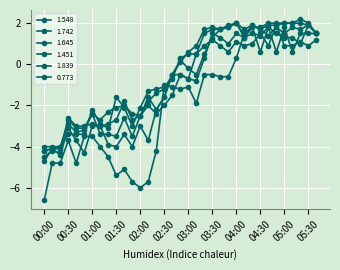

Reading left to right, list all the values displayed in this chart.

1.548: 00:00=-4.7	00:10=-4.1	00:20=-4.0	00:30=-2.9	00:40=-3.3	00:50=-3.2	01:00=-2.4	01:10=-2.7	01:20=-2.3	01:30=-2.1	01:40=-2.0	01:50=-2.4	02:00=-2.5	02:10=-2.0	02:20=-2.4	02:30=-2.0	02:40=-1.5	02:50=-0.5	03:00=-0.7	03:10=-0.8	03:20=0.3	03:30=1.5	03:40=1.3	03:50=1.0	04:00=1.5	04:10=1.3	04:20=1.5	04:30=1.4	04:40=1.8	04:50=1.5	05:00=1.3	05:10=1.3	05:20=1.0	05:30=1.9	05:40=1.5
1.742: 00:00=-4.2	00:10=-4.1	00:20=-4.1	00:30=-2.7	00:40=-3.1	00:50=-3.1	01:00=-2.4	01:10=-3.4	01:20=-3.4	01:30=-3.5	01:40=-2.6	01:50=-3.5	02:00=-2.5	02:10=-1.6	02:20=-2.2	02:30=-1.6	02:40=-0.5	02:50=0.2	03:00=-0.2	03:10=-0.5	03:20=0.5	03:30=1.3	03:40=1.7	03:50=1.8	04:00=2.0	04:10=1.3	04:20=1.8	04:30=1.8	04:40=2.0	04:50=2.0	05:00=2.0	05:10=2.0	05:20=2.2	05:30=2.0	05:40=1.5
1.645: 00:00=-4.5	00:10=-4.2	00:20=-4.3	00:30=-2.6	00:40=-3.0	00:50=-3.0	01:00=-2.9	01:10=-3.0	01:20=-2.9	01:30=-2.7	01:40=-1.8	01:50=-2.7	02:00=-2.5	02:10=-1.8	02:20=-1.4	02:30=-1.2	02:40=-0.5	02:50=-0.5	03:00=-0.7	03:10=0.5	03:20=1.5	03:30=1.7	03:40=1.7	03:50=1.8	04:00=2.0	04:10=1.4	04:20=1.9	04:30=1.7	04:40=1.4	04:50=1.8	05:00=1.5	05:10=1.8	05:20=1.7	05:30=1.9	05:40=1.5
1.451: 00:00=-4.0	00:10=-4.0	00:20=-4.0	00:30=-3.4	00:40=-3.4	00:50=-3.4	01:00=-2.2	01:10=-2.9	01:20=-3.1	01:30=-1.6	01:40=-2.1	01:50=-3.0	02:00=-2.1	02:10=-1.3	02:20=-1.2	02:30=-1.1	02:40=-0.7	02:50=0.3	03:00=0.5	03:10=0.5	03:20=0.9	03:30=1.2	03:40=0.9	03:50=0.6	04:00=1.1	04:10=0.9	04:20=1.0	04:30=1.5	04:40=0.9	04:50=1.9	05:00=0.9	05:10=0.9	05:20=1.1	05:30=0.9	05:40=1.2
1.839: 00:00=-4.2	00:10=-4.1	00:20=-4.4	00:30=-3.1	00:40=-3.7	00:50=-4.3	01:00=-3.0	01:10=-3.0	01:20=-3.9	01:30=-4.0	01:40=-3.4	01:50=-4.0	02:00=-3.0	02:10=-3.7	02:20=-2.2	02:30=-1.6	02:40=-0.5	02:50=0.1	03:00=0.6	03:10=0.9	03:20=1.7	03:30=1.8	03:40=1.7	03:50=1.9	04:00=2.0	04:10=1.7	04:20=1.9	04:30=1.7	04:40=1.9	04:50=1.9	05:00=2.0	05:10=2.0	05:20=2.0	05:30=1.9	05:40=1.5
0.773: 00:00=-6.6	00:10=-4.8	00:20=-4.8	00:30=-3.7	00:40=-4.8	00:50=-3.5	01:00=-3.5	01:10=-4.0	01:20=-4.5	01:30=-5.4	01:40=-5.1	01:50=-5.7	02:00=-6.0	02:10=-5.7	02:20=-4.2	02:30=-1.0	02:40=-1.1	02:50=-1.2	03:00=-1.1	03:10=-1.9	03:20=-0.5	03:30=-0.5	03:40=-0.6	03:50=-0.6	04:00=0.3	04:10=1.5	04:20=1.8	04:30=0.6	04:40=1.8	04:50=0.6	05:00=1.8	05:10=0.6	05:20=1.5	05:30=1.5	05:40=1.5